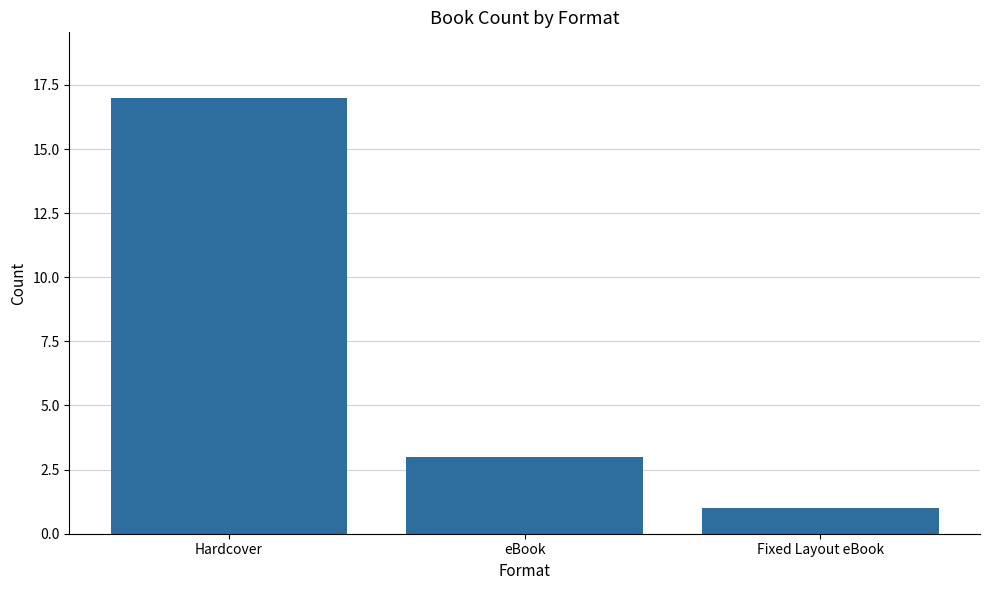

How many series are shown in this chart?

1